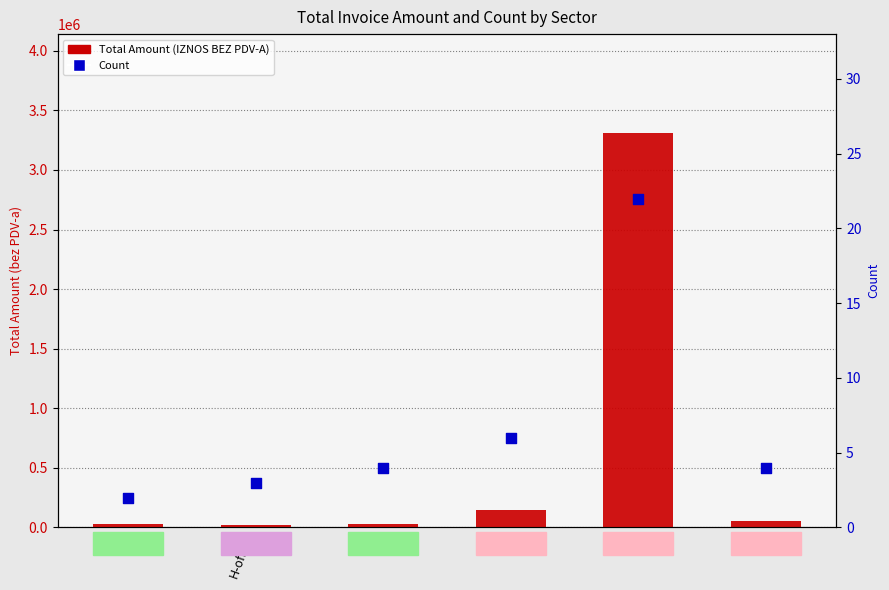

Which series reaches the minimum Y coordinate?

Count